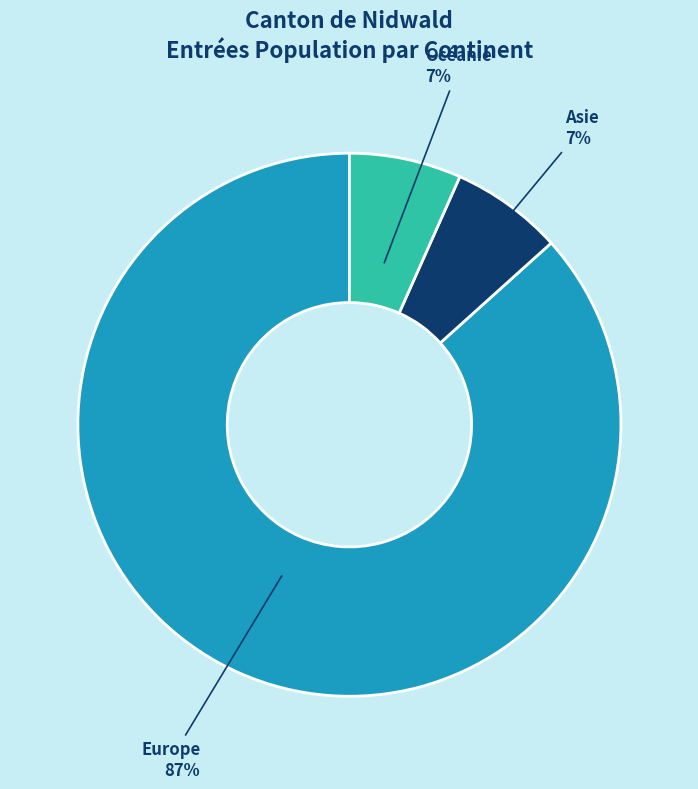

Is there a majority slice in this chart?

Yes